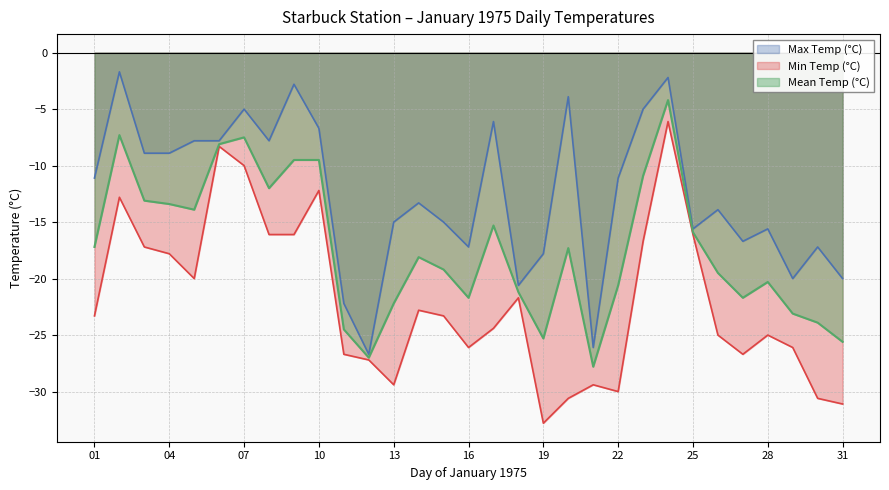

True or false: Min Temp (°C) and Max Temp (°C) cross at least once.

False